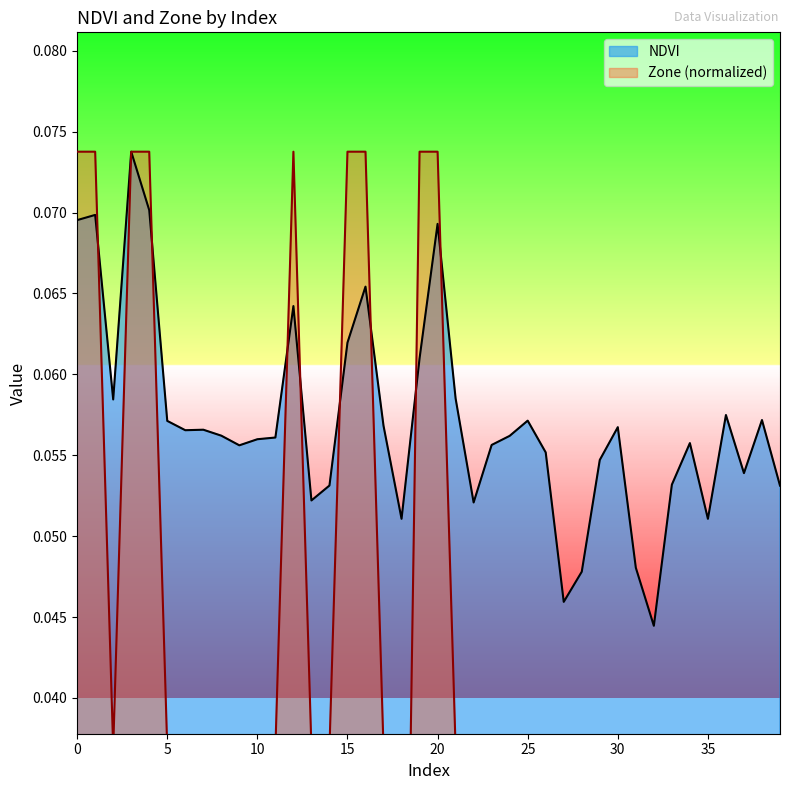

At how many categories does at least one series exceed 0?

40